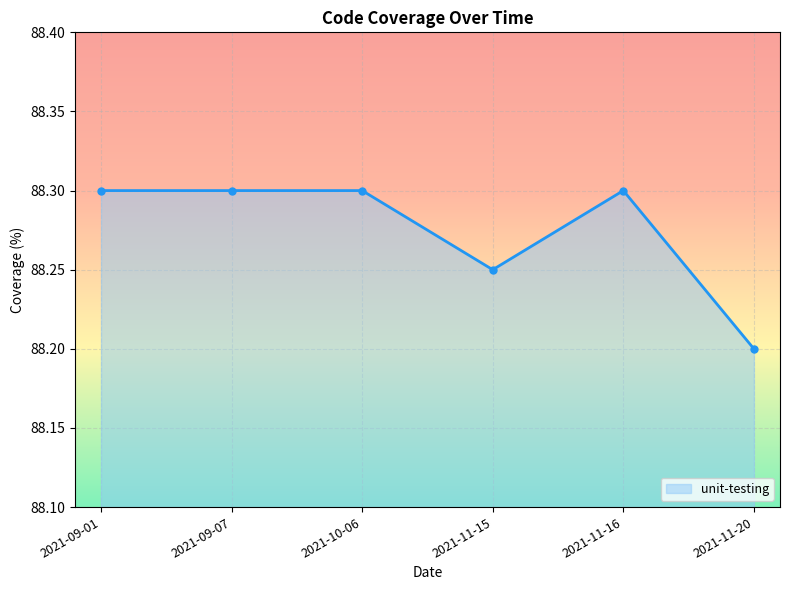

What is the value of the 1st point from the left?

88.3